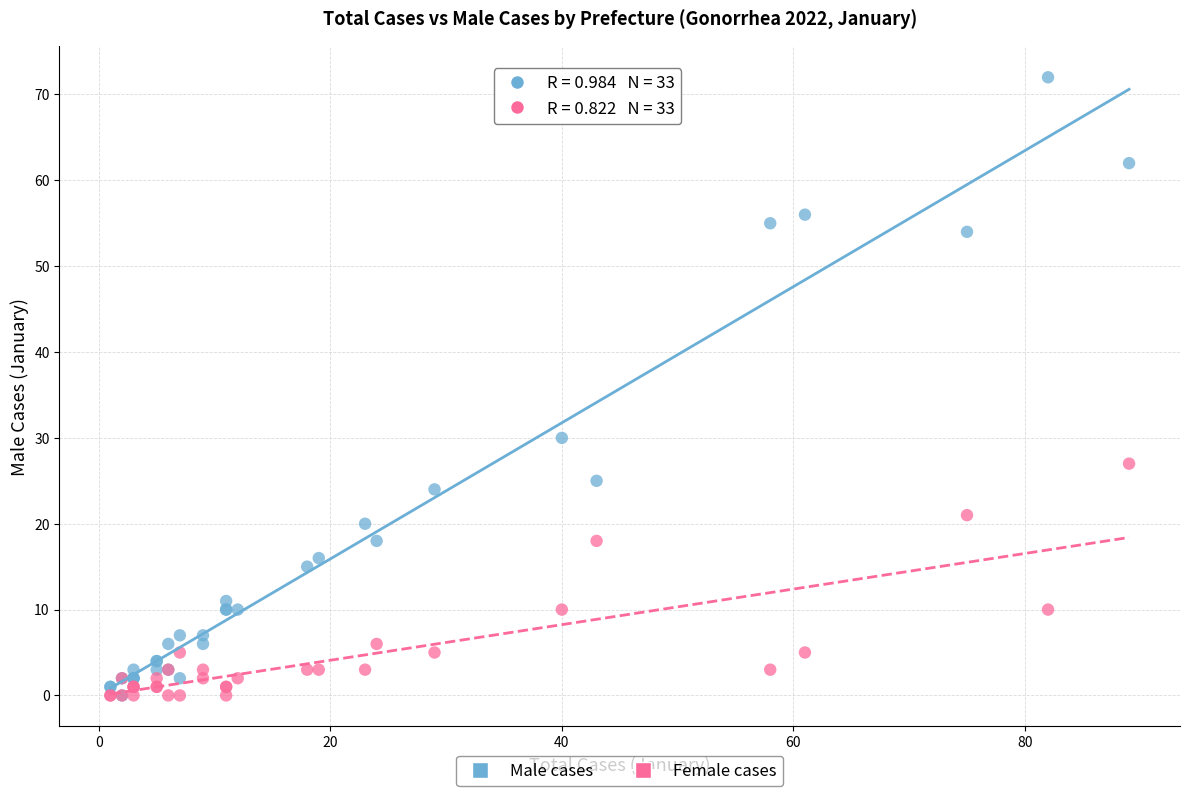

Which series contains the highest Y value?

Male cases